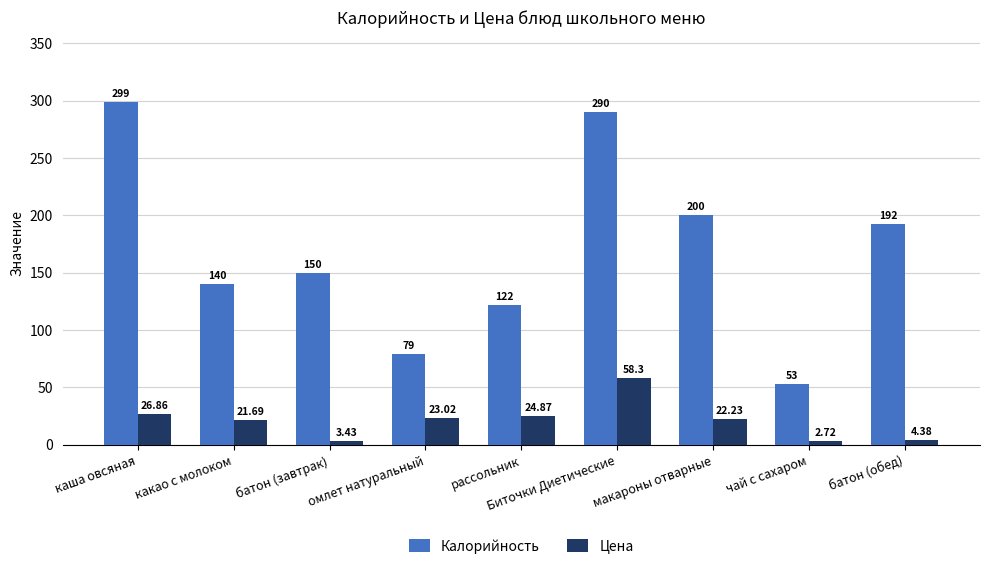

Rank the categories by Цена value from lowest to highest.

чай с сахаром, батон (завтрак), батон (обед), какао с молоком, макароны отварные, омлет натуральный, рассольник, каша овсяная, Биточки Диетические